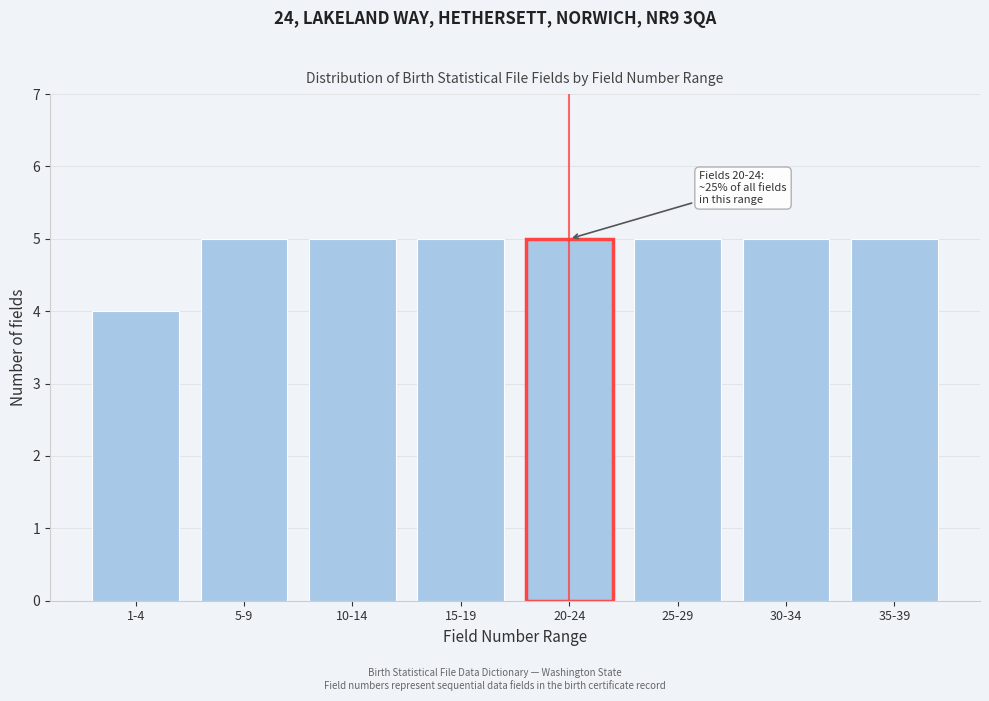

Reading left to right, transcribe all the data shown in this chart.

1-4=4	5-9=5	10-14=5	15-19=5	20-24=5	25-29=5	30-34=5	35-39=5